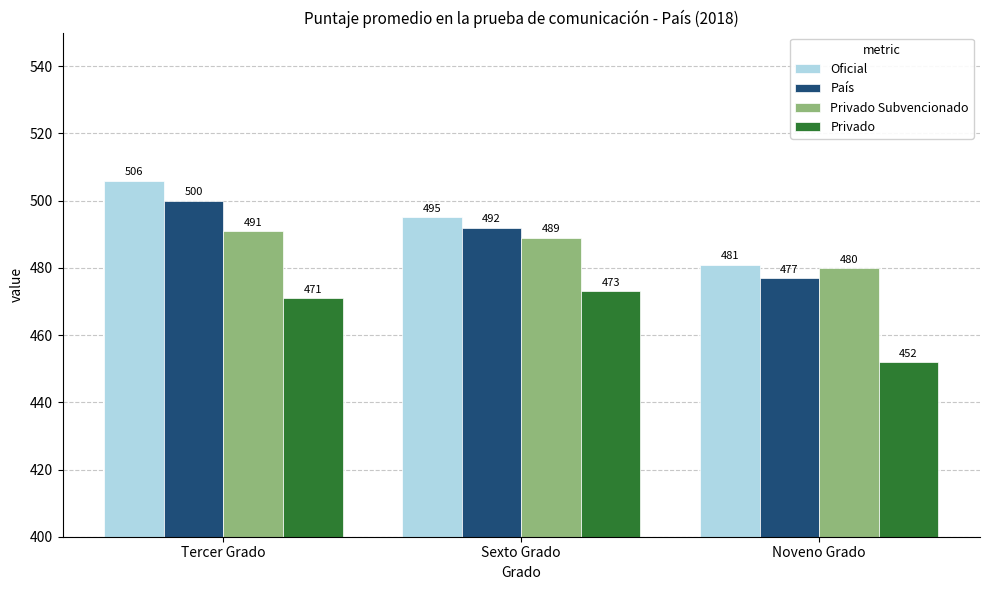

What is the total value across all series at Tercer Grado?

1968